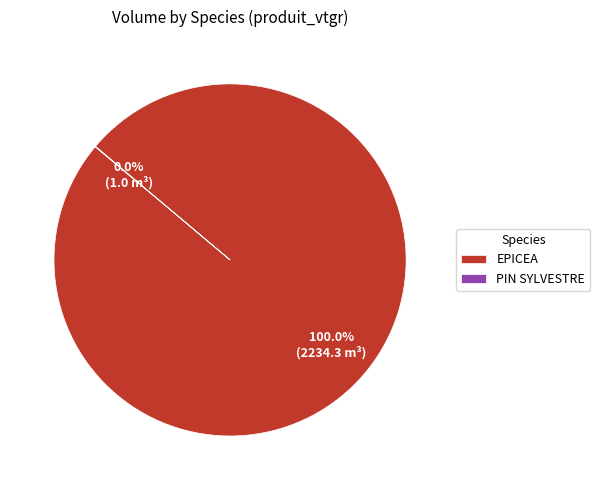

Is there any slice that represents more than half of the pie?

Yes